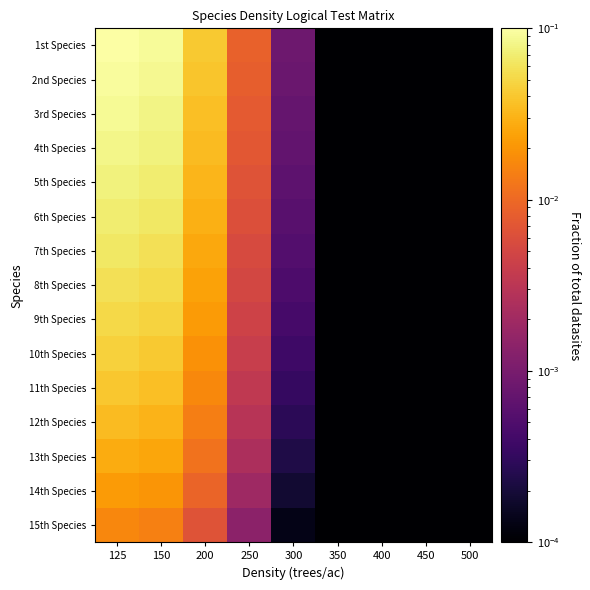

Which has a higher value, 250 or 400?

250